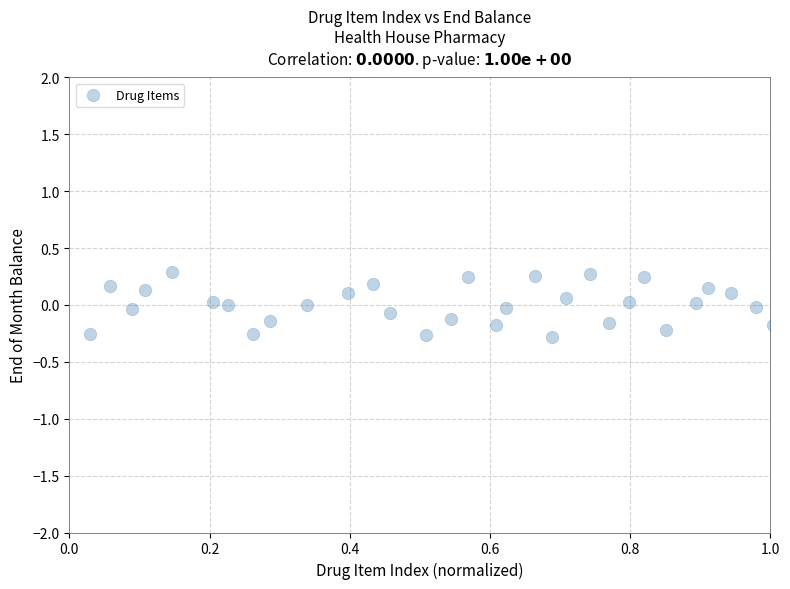

What is the range of Y values (max minus min)?

0.6